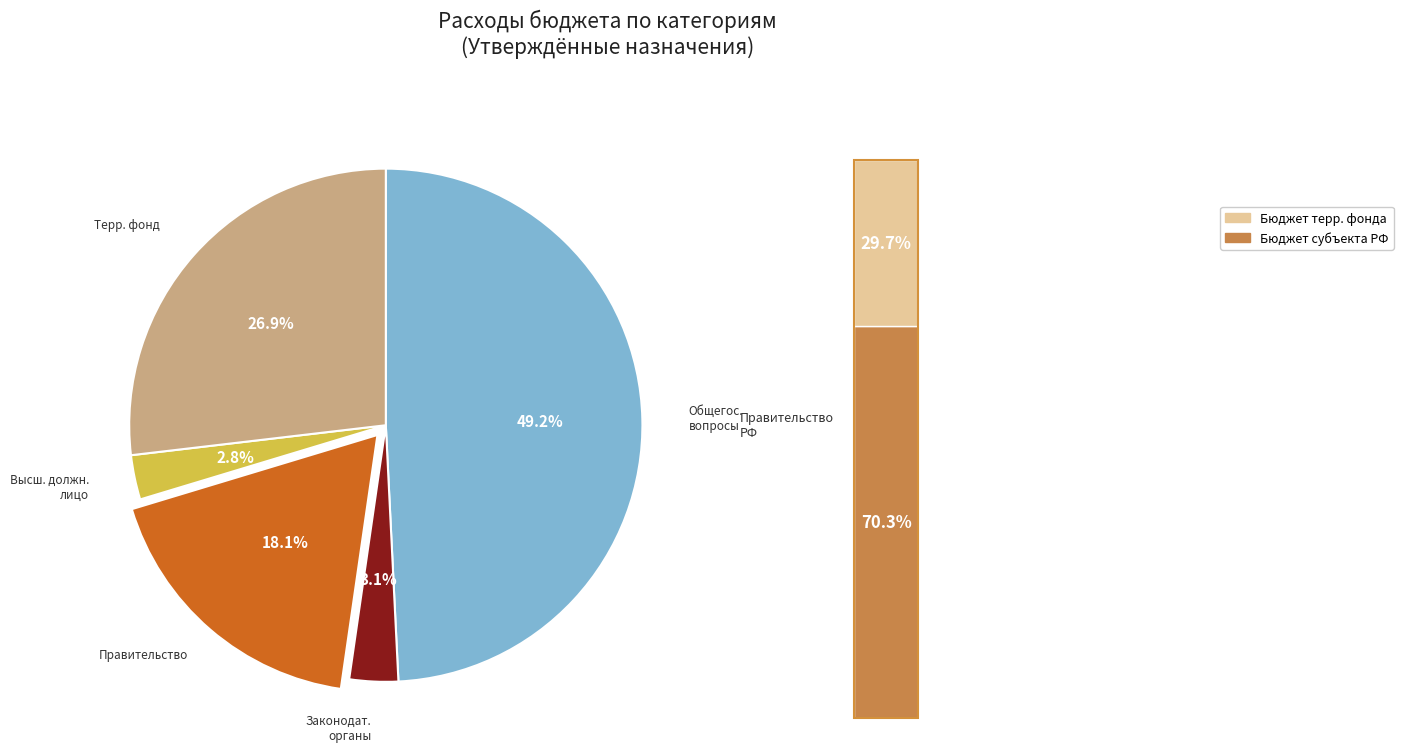

Do Бюджет территориального фонда and Функционирование законодательных together represent more than half of the pie?

No